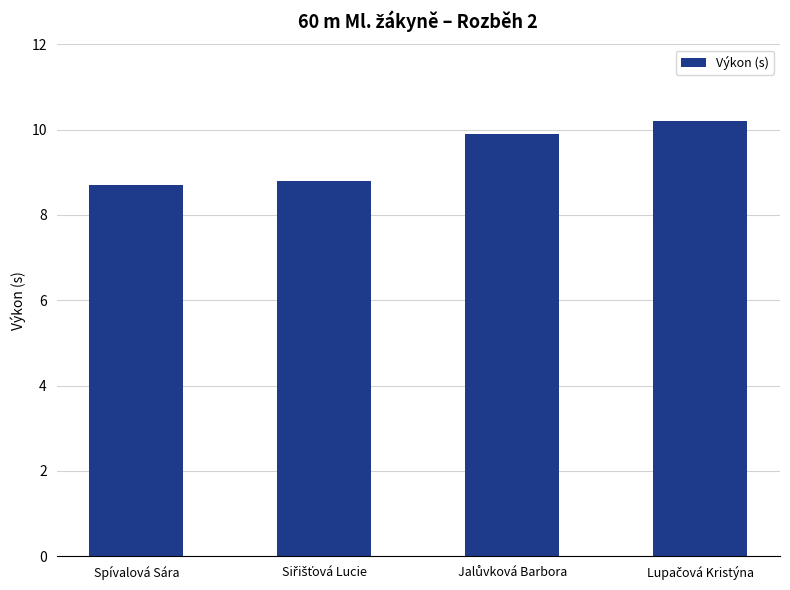

What is the sum of all values?

37.6